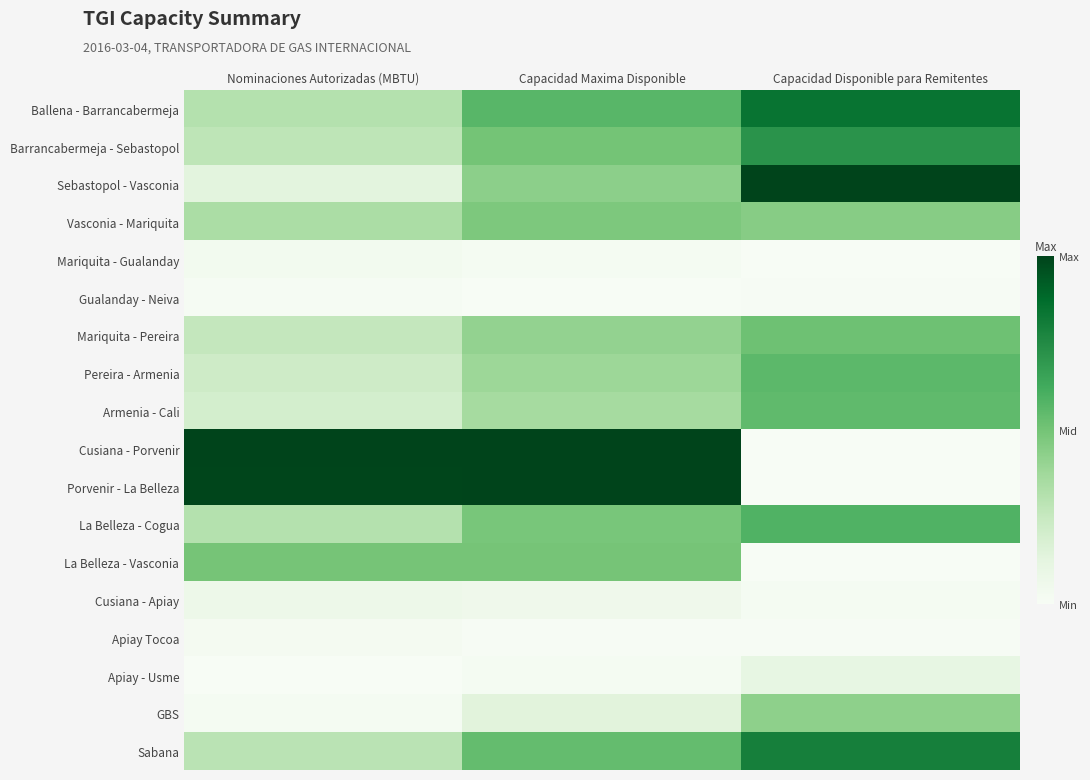

List the series in order of their peak value, lowest first.

Gualanday - Neiva, Apiay Tocoa, Mariquita - Gualanday, Cusiana - Apiay, Apiay - Usme, GBS, Vasconia - Mariquita, La Belleza - Vasconia, Mariquita - Pereira, Armenia - Cali, Pereira - Armenia, La Belleza - Cogua, Barrancabermeja - Sebastopol, Sabana, Ballena - Barrancabermeja, Sebastopol - Vasconia, Cusiana - Porvenir, Porvenir - La Belleza